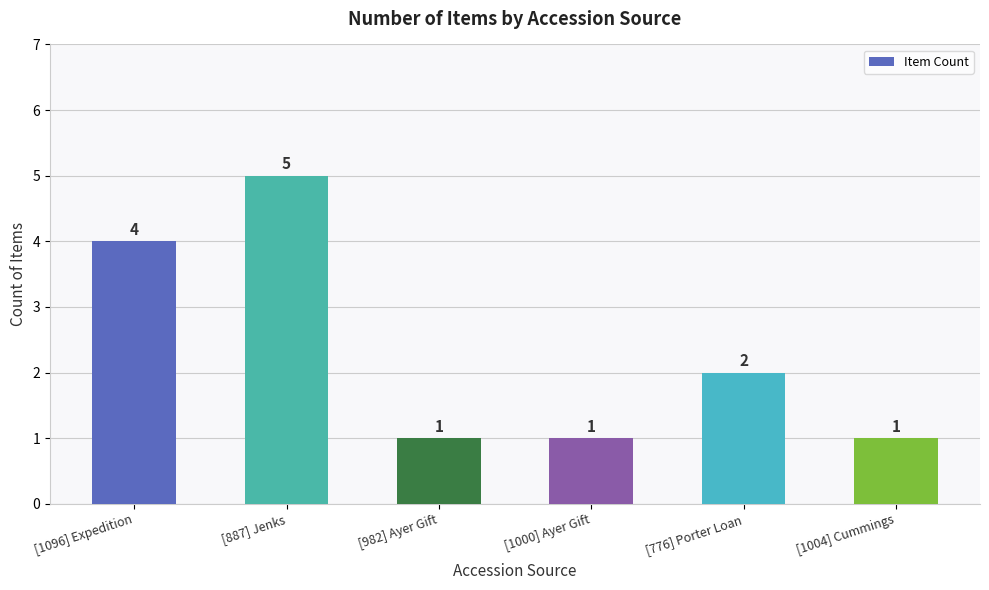

How many values are between 1 and 4?

5